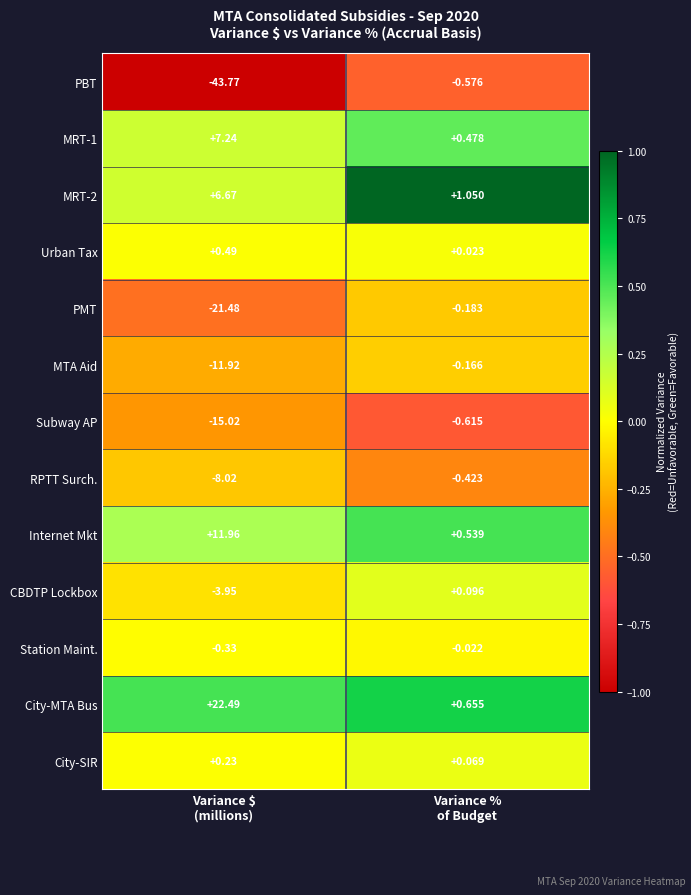

What is the difference between the highest and lowest values at Variance %
of Budget?

1.7